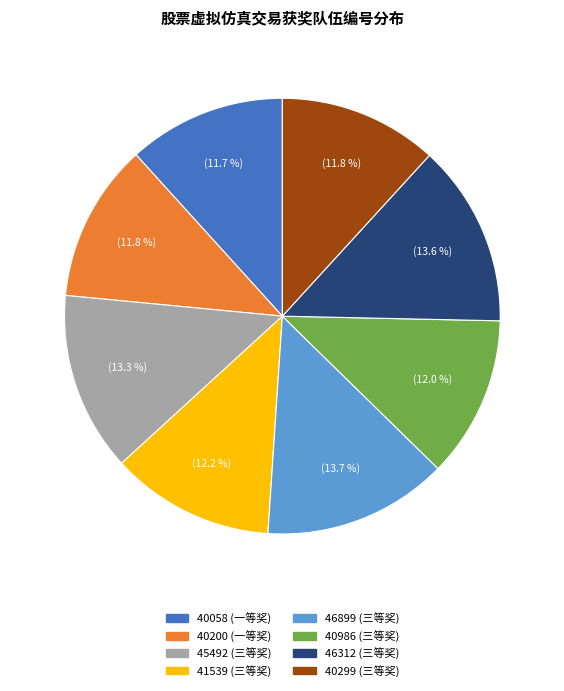

What is the ratio of the value at 41539 (三等奖) to the value at 46312 (三等奖)?

0.9